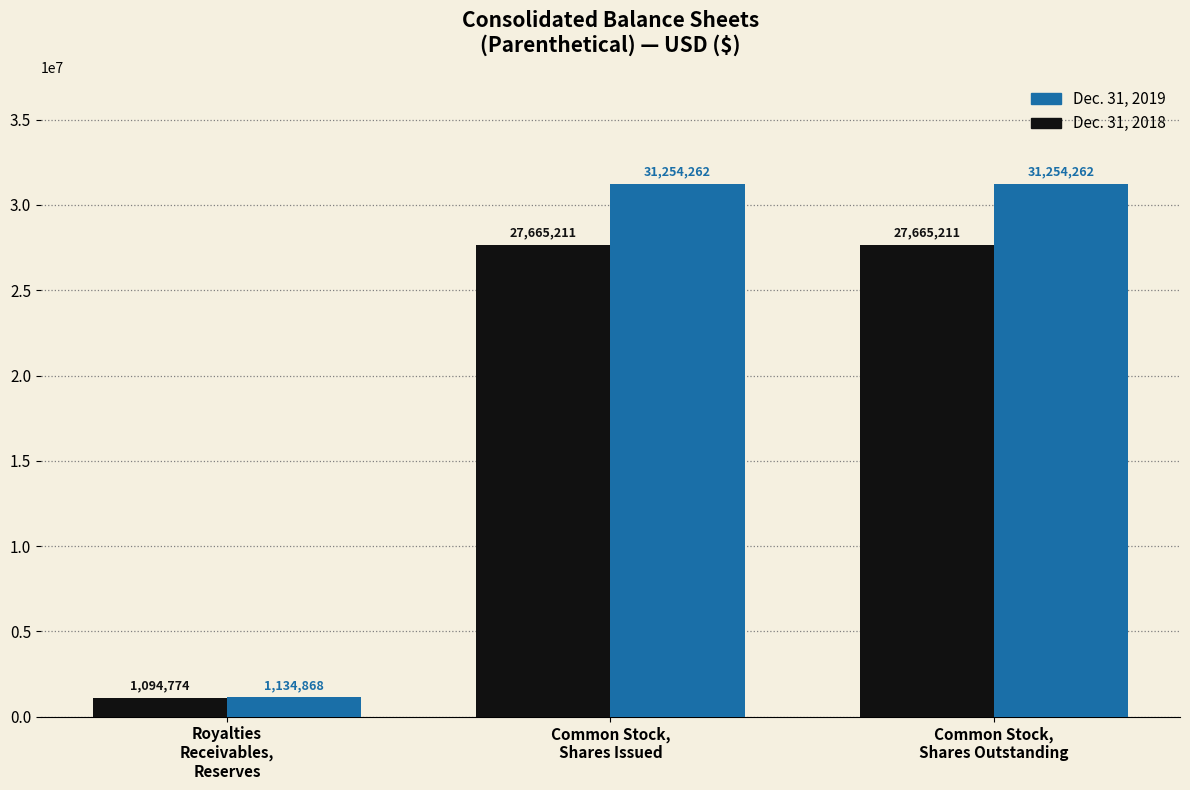

What is the maximum value shown in the chart?

31254262